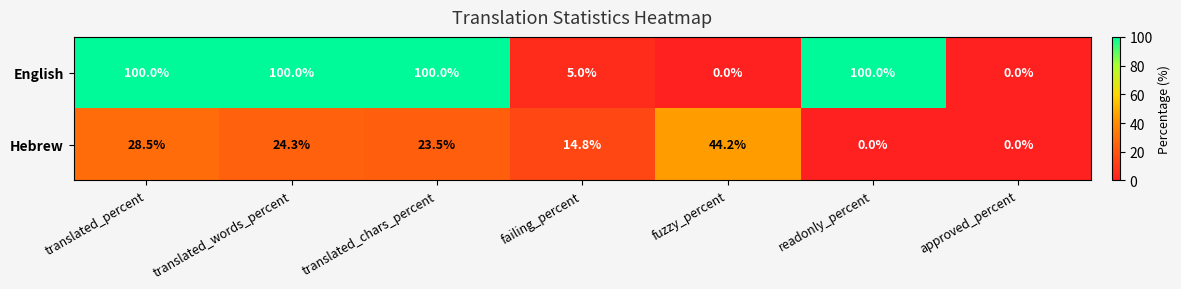

What value does the English series have at readonly_percent?

100.0